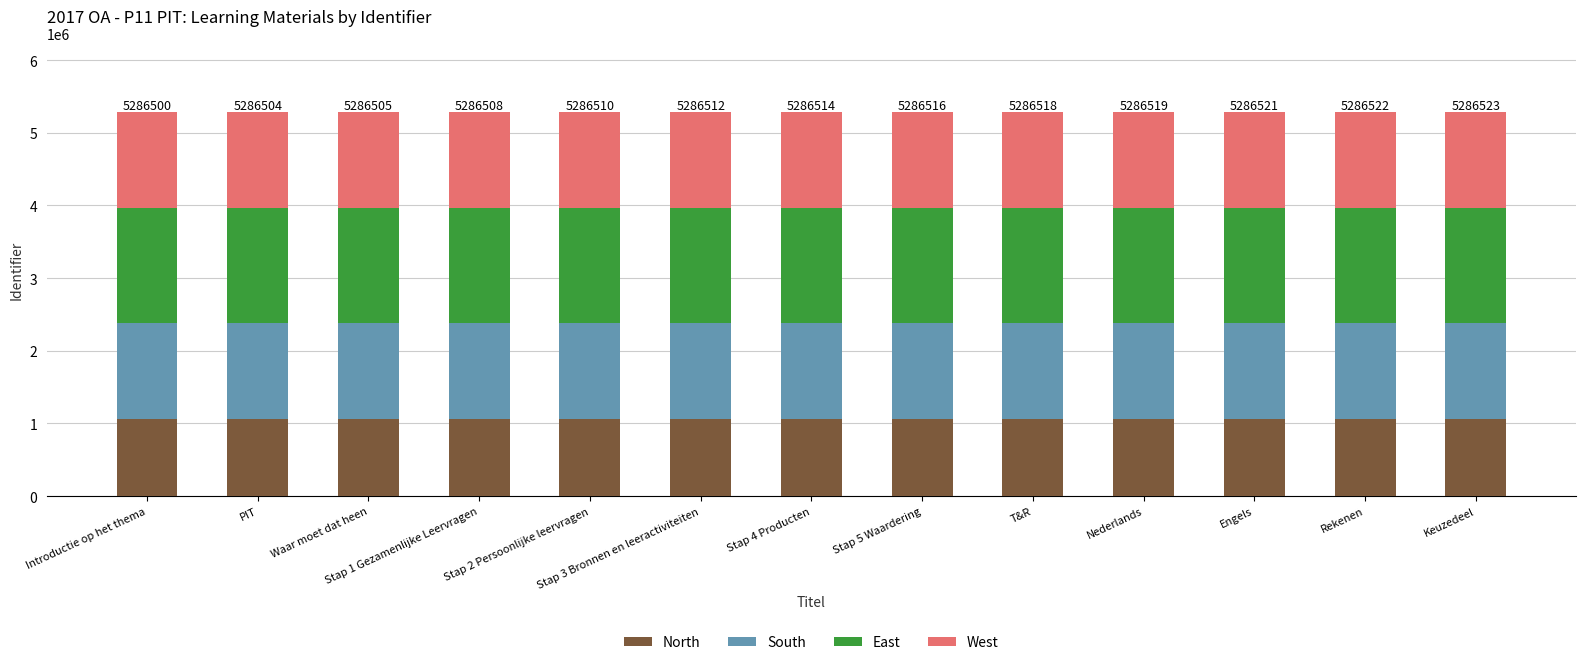

The North series shows 1884166 at Keuzedeel. True or false?

False